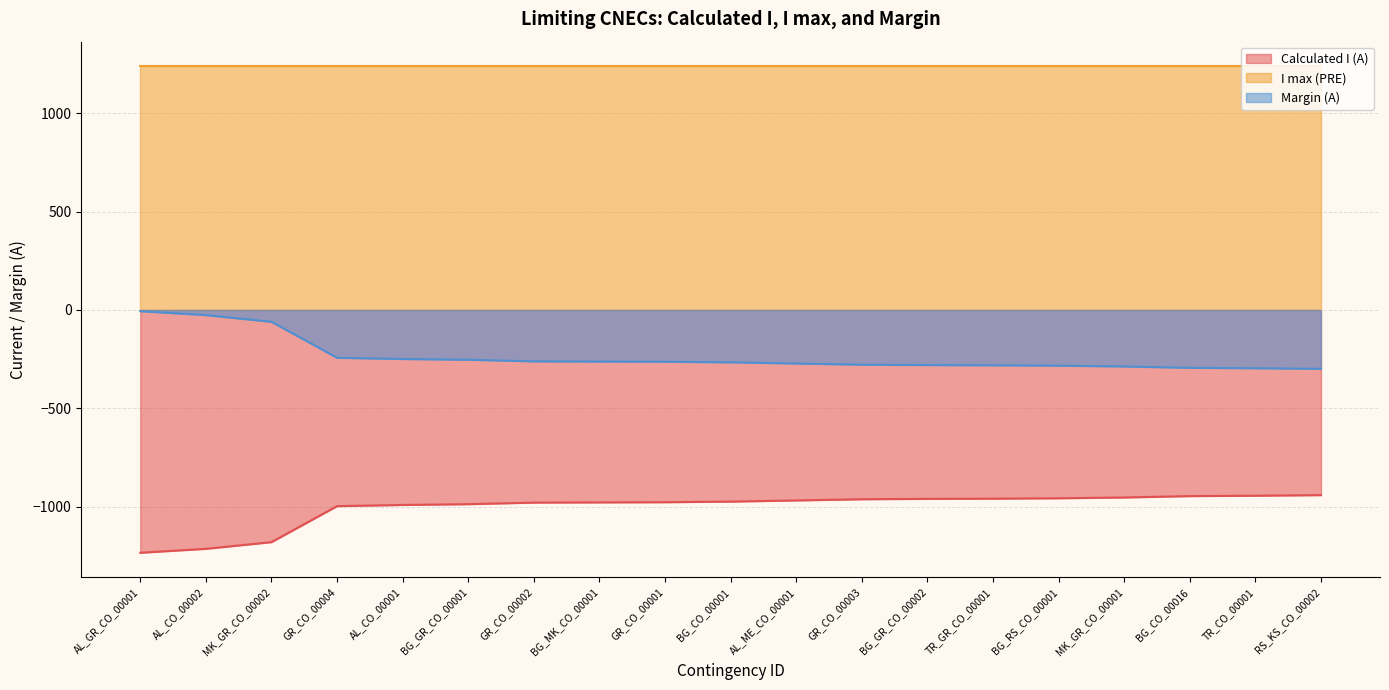

What are all the series names shown in the legend?

Calculated I (A), I max (PRE), Margin (A)